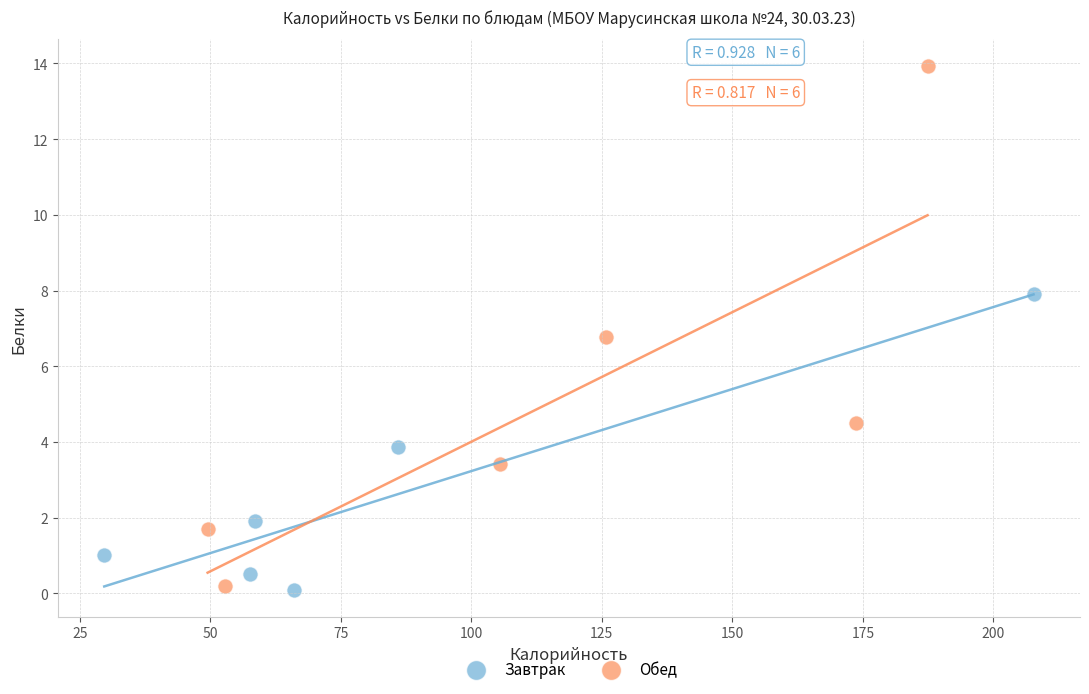

Which series reaches the maximum Y coordinate?

Обед